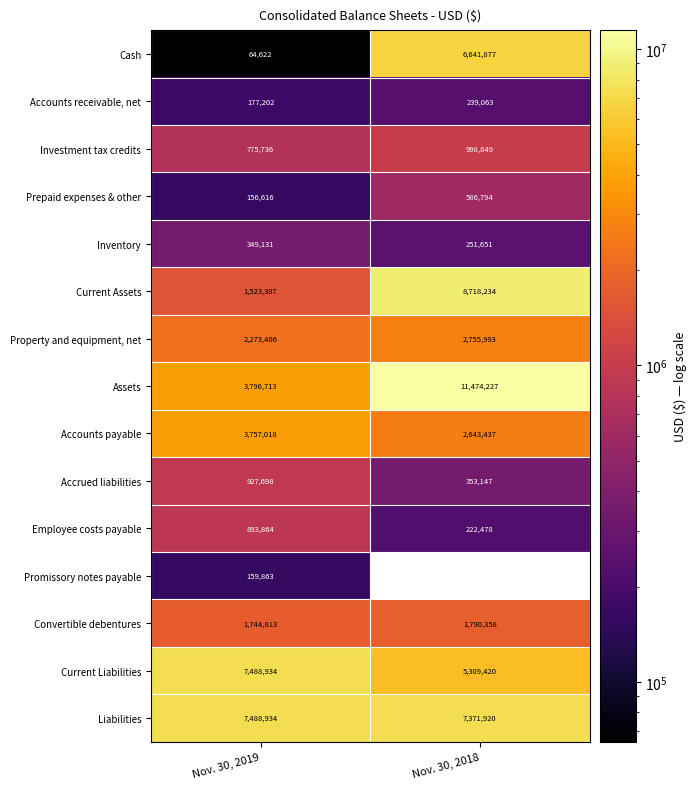

The value of Investment tax credits at Nov. 30, 2018 is 1524737.9. True or false?

False